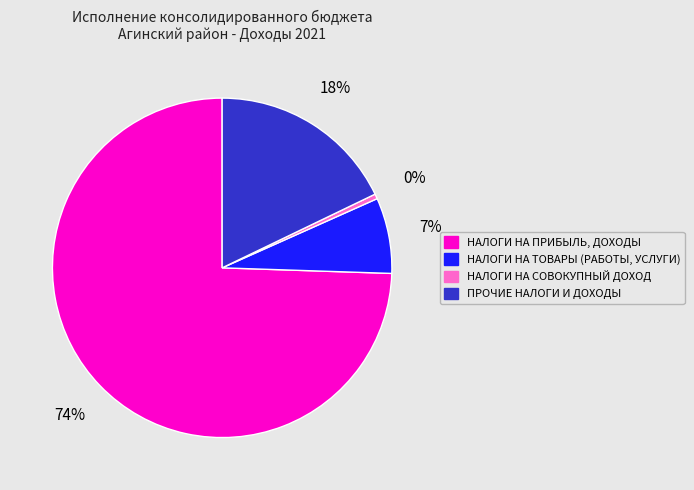

Is there any slice that represents more than half of the pie?

Yes